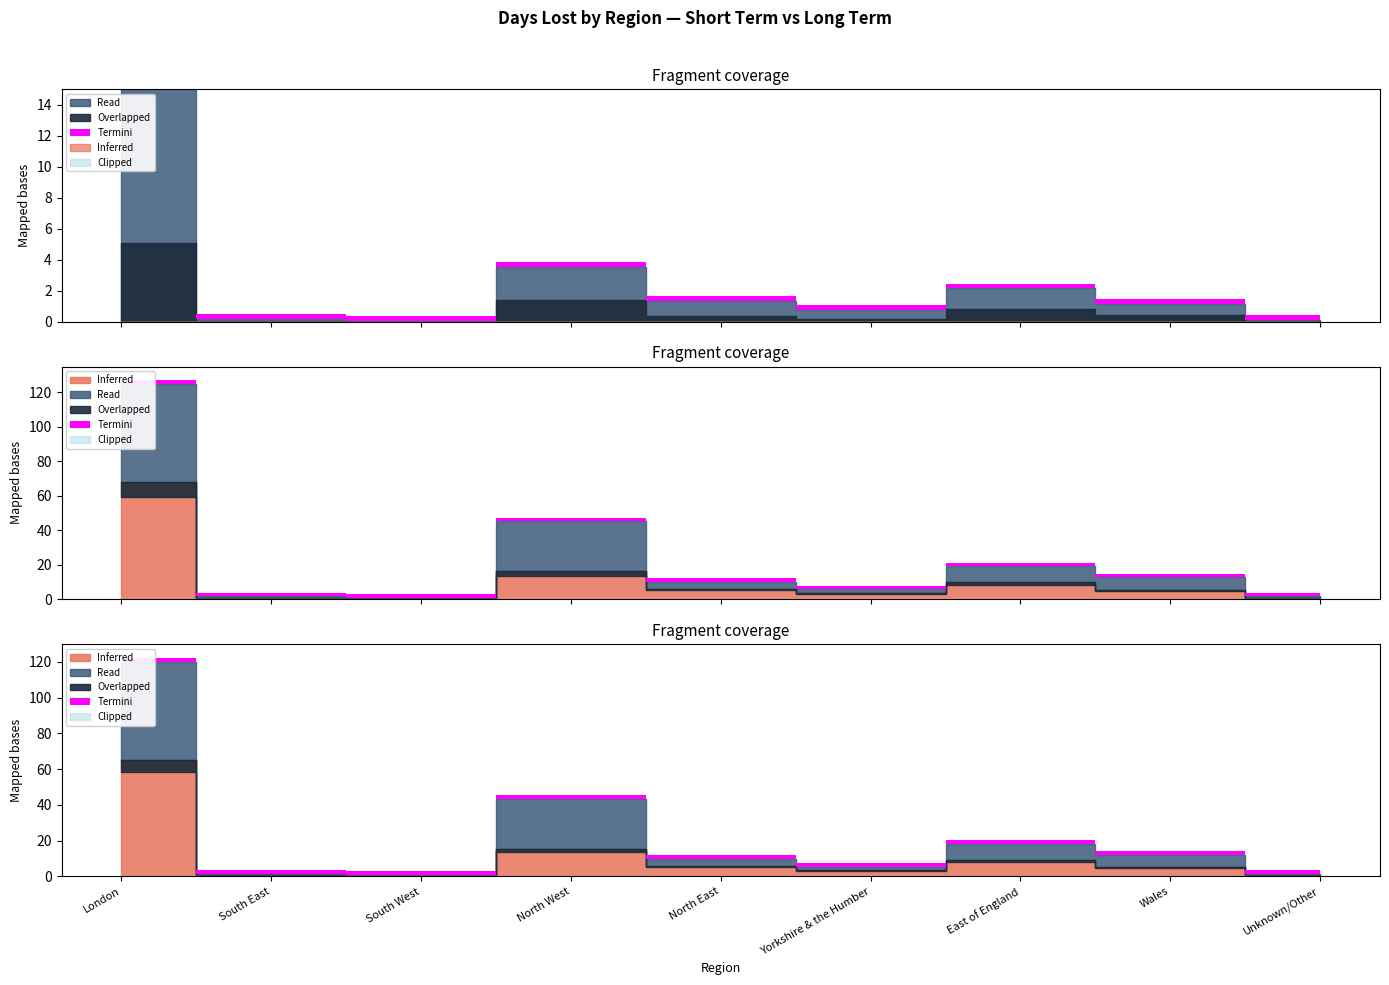

What is the spread (max minus min) of values at London?

587.5